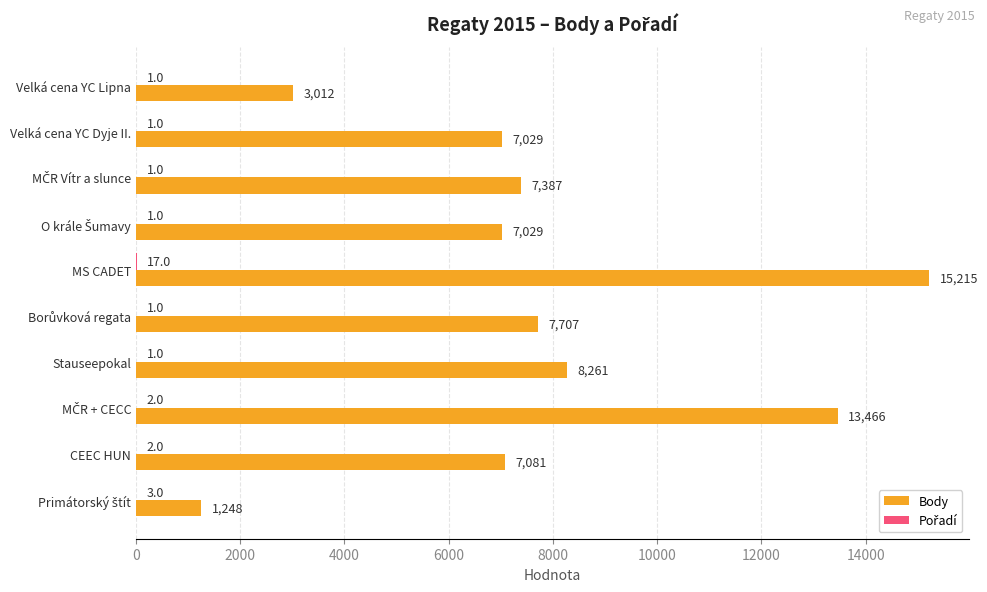

At which label is Body closest to 8231?

Stauseepokal